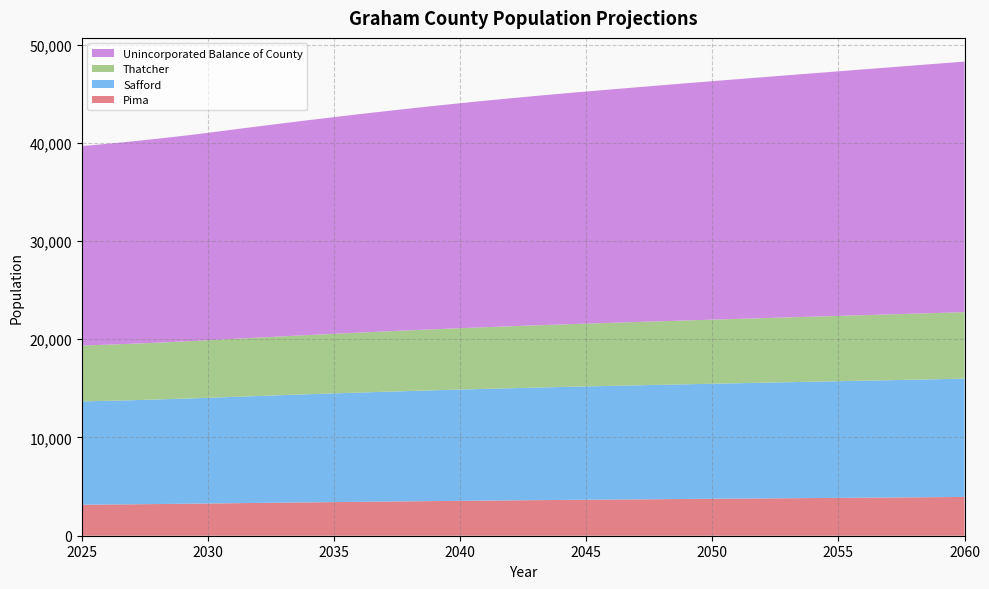

Reading left to right, extract all data points from this chart.

Pima: 2025=3157.0	2026=3178.5	2027=3201.6	2028=3226.4	2029=3252.8	2030=3280.8	2031=3310.3	2032=3339.6	2033=3368.3	2034=3396.6	2035=3424.2	2036=3451.2	2037=3477.5	2038=3503.2	2039=3528.2	2040=3552.5	2041=3575.9	2042=3598.6	2043=3620.6	2044=3641.8	2045=3662.5	2046=3682.6	2047=3702.5	2048=3722.2	2049=3741.7	2050=3760.8	2051=3779.8	2052=3798.7	2053=3817.5	2054=3836.2	2055=3854.7	2056=3873.3	2057=3891.9	2058=3910.4	2059=3928.9	2060=3947.2
Safford: 2025=10516.2	2026=10553.2	2027=10595.8	2028=10644.2	2029=10698.0	2030=10757.0	2031=10821.4	2032=10884.9	2033=10946.9	2034=11007.2	2035=11065.6	2036=11122.1	2037=11176.6	2038=11228.9	2039=11279.5	2040=11327.7	2041=11373.4	2042=11416.8	2043=11458.2	2044=11497.6	2045=11535.0	2046=11570.9	2047=11606.5	2048=11641.5	2049=11676.1	2050=11709.8	2051=11743.1	2052=11776.5	2053=11809.6	2054=11842.4	2055=11875.0	2056=11907.9	2057=11941.0	2058=11974.0	2059=12007.2	2060=12040.0
Thatcher: 2025=5688.7	2026=5716.7	2027=5747.8	2028=5781.9	2029=5819.0	2030=5858.9	2031=5901.6	2032=5943.9	2033=5985.3	2034=6025.8	2035=6065.2	2036=6103.6	2037=6140.8	2038=6176.8	2039=6211.8	2040=6245.4	2041=6277.7	2042=6308.7	2043=6338.5	2044=6367.1	2045=6394.6	2046=6421.3	2047=6447.7	2048=6473.8	2049=6499.5	2050=6524.8	2051=6549.8	2052=6574.7	2053=6599.6	2054=6624.1	2055=6648.5	2056=6673.1	2057=6697.7	2058=6722.2	2059=6746.8	2060=6771.1
Unincorporated Balance of County: 2025=20303.5	2026=20445.5	2027=20597.8	2028=20761.1	2029=20934.6	2030=21118.0	2031=21311.8	2032=21503.8	2033=21692.4	2034=21877.7	2035=22059.1	2036=22236.3	2037=22409.3	2038=22577.7	2039=22742.5	2040=22902.0	2041=23056.3	2042=23205.6	2043=23350.3	2044=23490.7	2045=23626.7	2046=23759.3	2047=23890.8	2048=24020.6	2049=24149.3	2050=24275.8	2051=24401.1	2052=24526.1	2053=24650.3	2054=24773.4	2055=24895.8	2056=25018.5	2057=25141.2	2058=25263.2	2059=25385.5	2060=25506.6